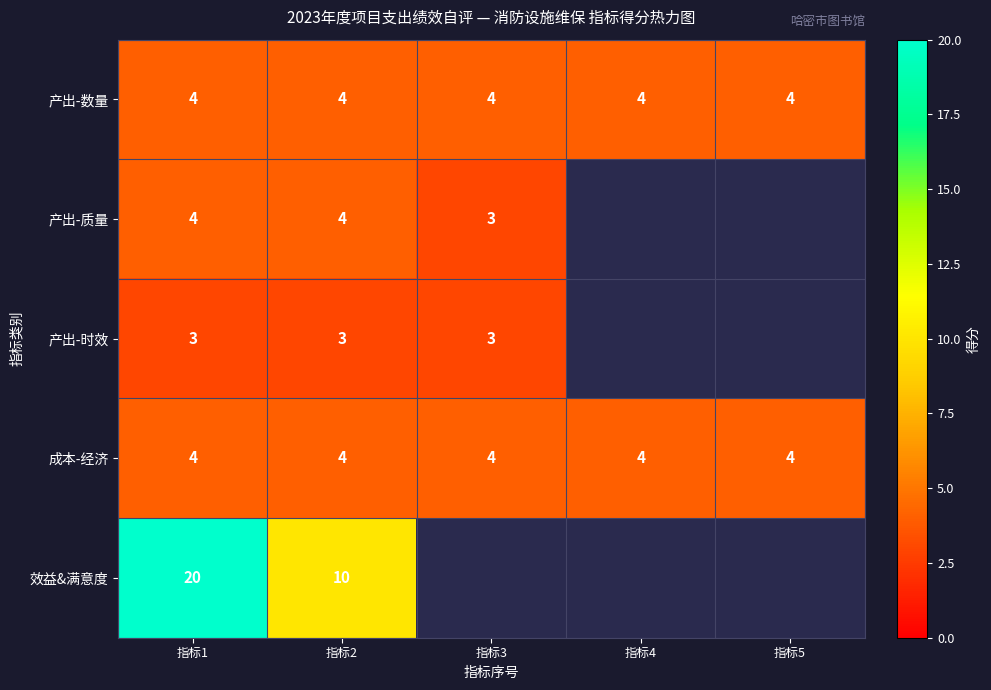

Is it true that 产出-数量 equals 6 at 指标3?

False